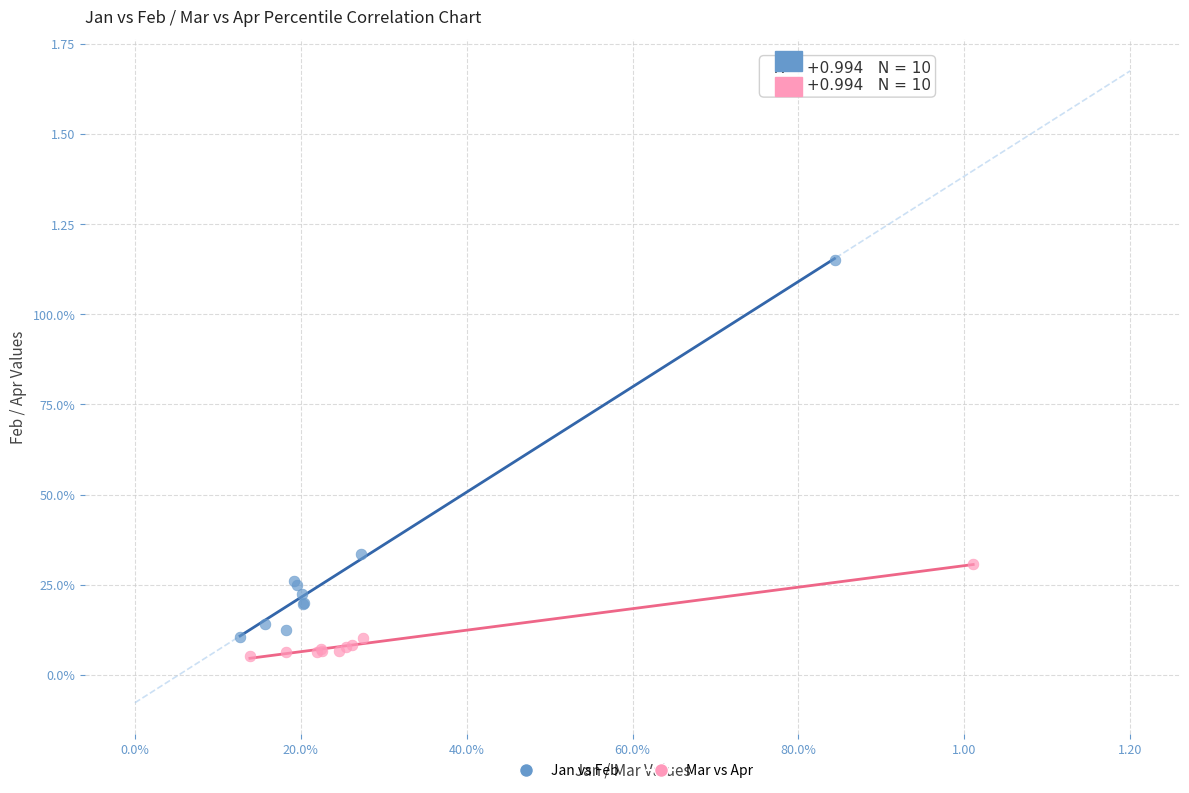

What are all the series names shown in the legend?

Jan vs Feb, Mar vs Apr